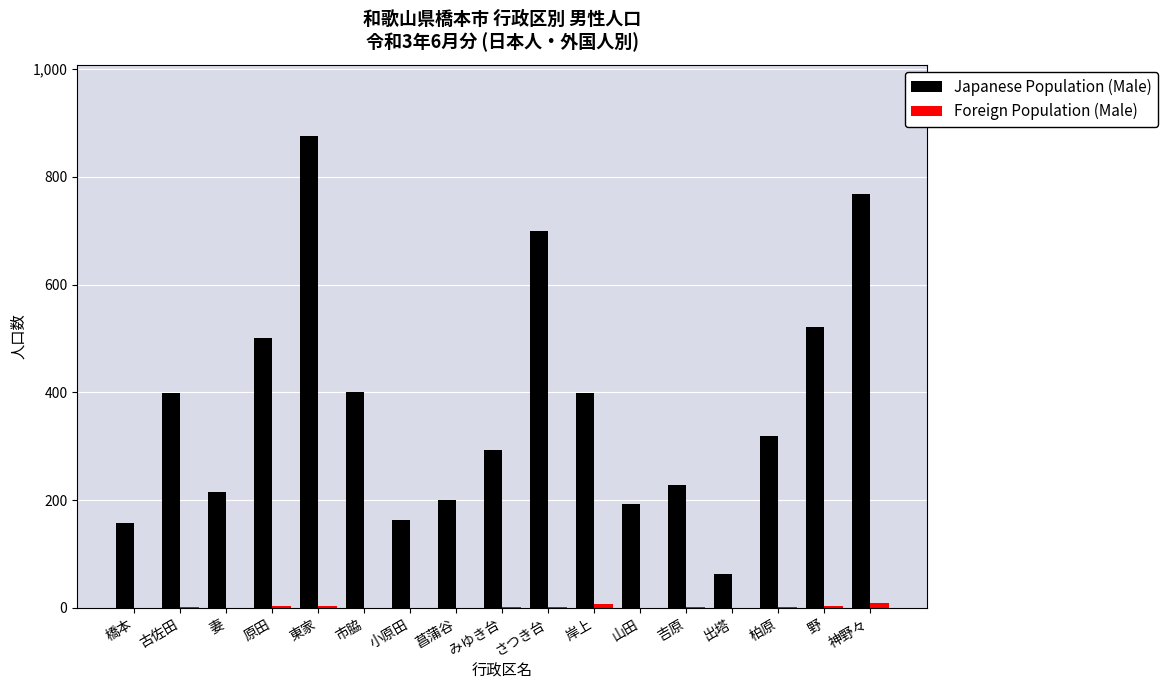

At which category is the sum across all series the highest?

東家